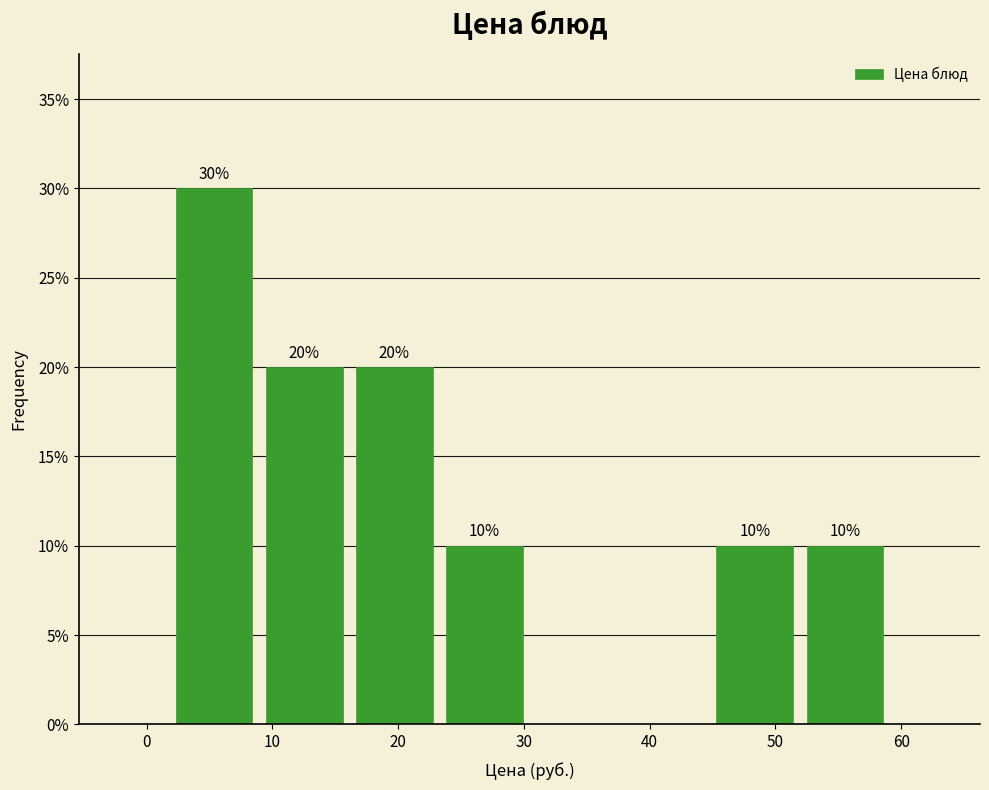

Which range on the x-axis has the tallest bar?

2 to 9